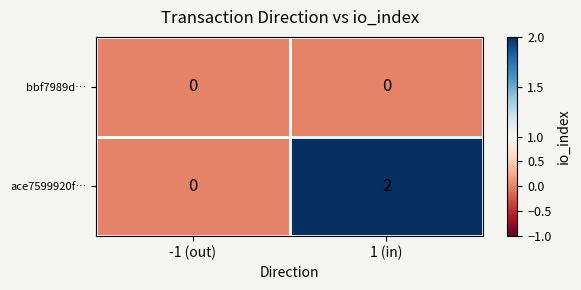

At how many categories does at least one series exceed 1?

1